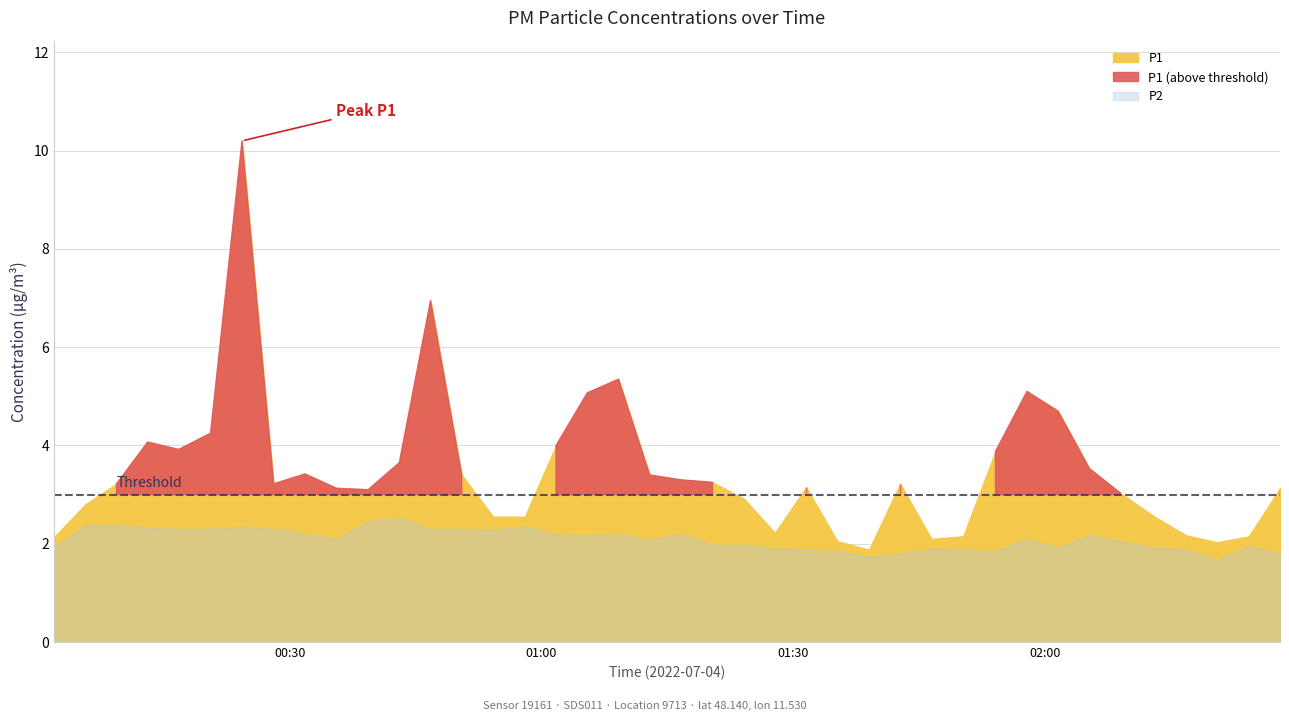

Reading left to right, list all the values displayed in this chart.

P1: 2.1	2.8	3.2	4.1	3.9	4.2	10.2	3.2	3.4	3.1	3.1	3.6	7.0	3.4	2.5	2.5	4.0	5.1	5.3	3.4	3.3	3.2	2.9	2.2	3.1	2.0	1.9	3.2	2.1	2.1	3.9	5.1	4.7	3.5	3.0	2.5	2.2	2.0	2.1	3.1
P2: 1.9	2.4	2.4	2.3	2.3	2.3	2.4	2.3	2.2	2.1	2.5	2.5	2.3	2.3	2.3	2.4	2.2	2.2	2.2	2.1	2.2	2.0	2.0	1.9	1.9	1.9	1.7	1.8	1.9	1.9	1.9	2.1	1.9	2.2	2.0	1.9	1.9	1.7	1.9	1.8